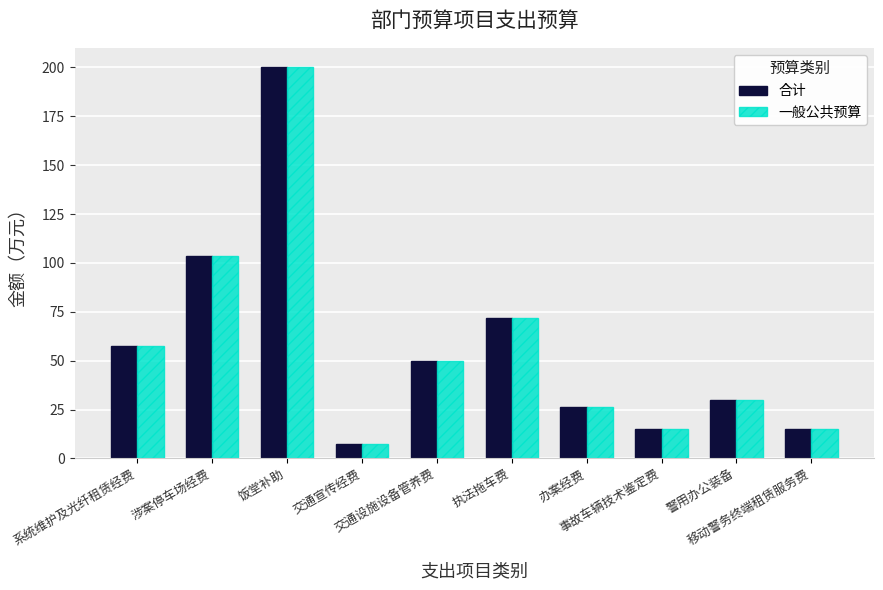

What is the smallest value displayed?

7.5